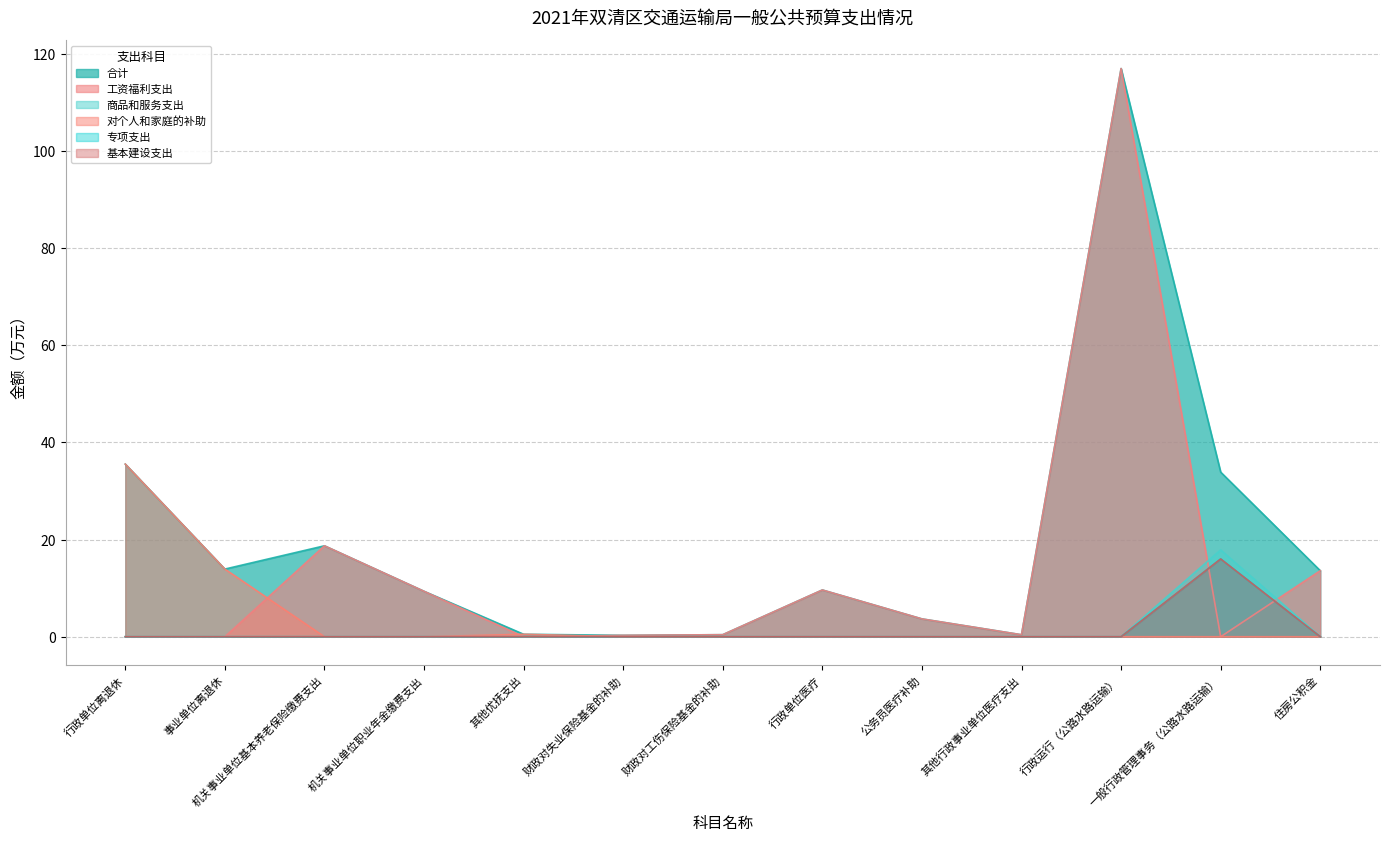

Count the number of categories in the chart.

13